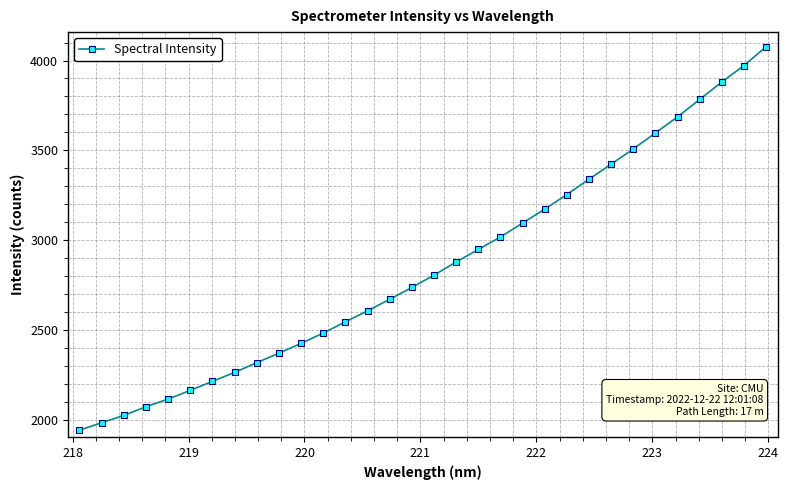

What is the sum of all values?

91385.5